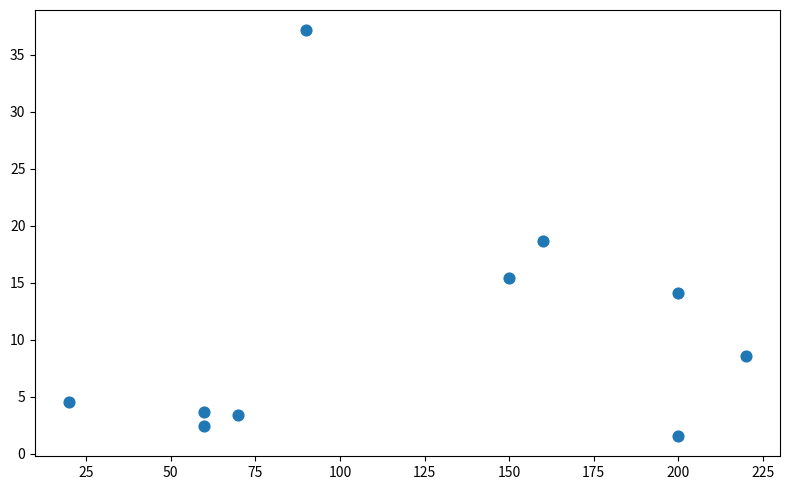

What is the average Y value?

10.9